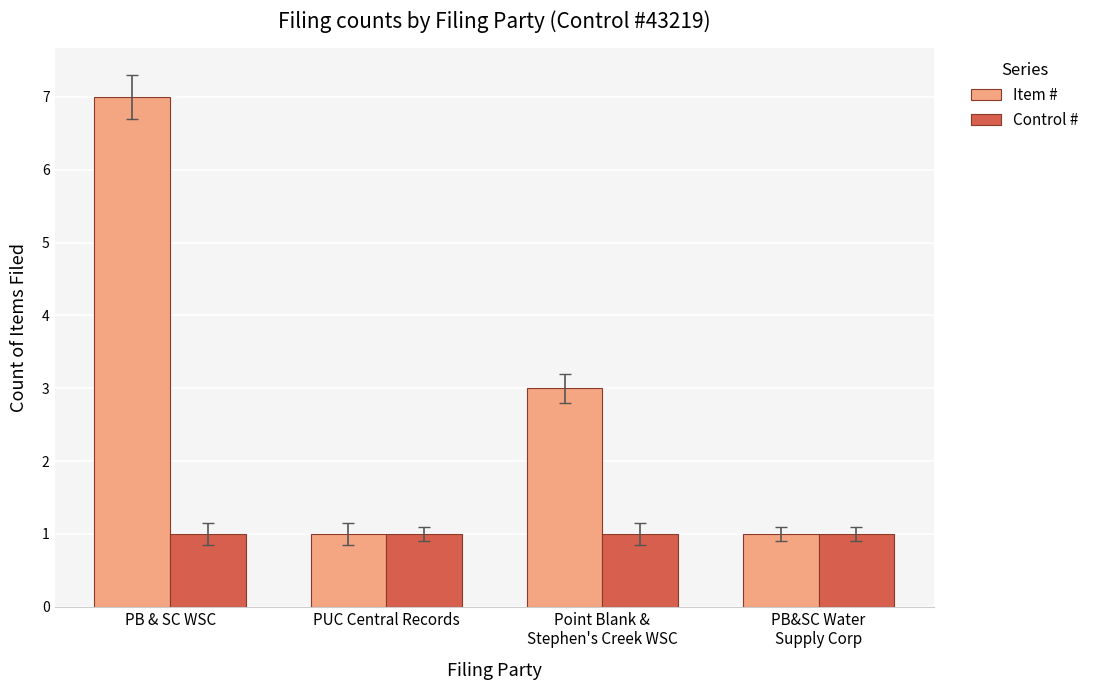

Where does the Item # series first go above 3?

PB & SC WSC